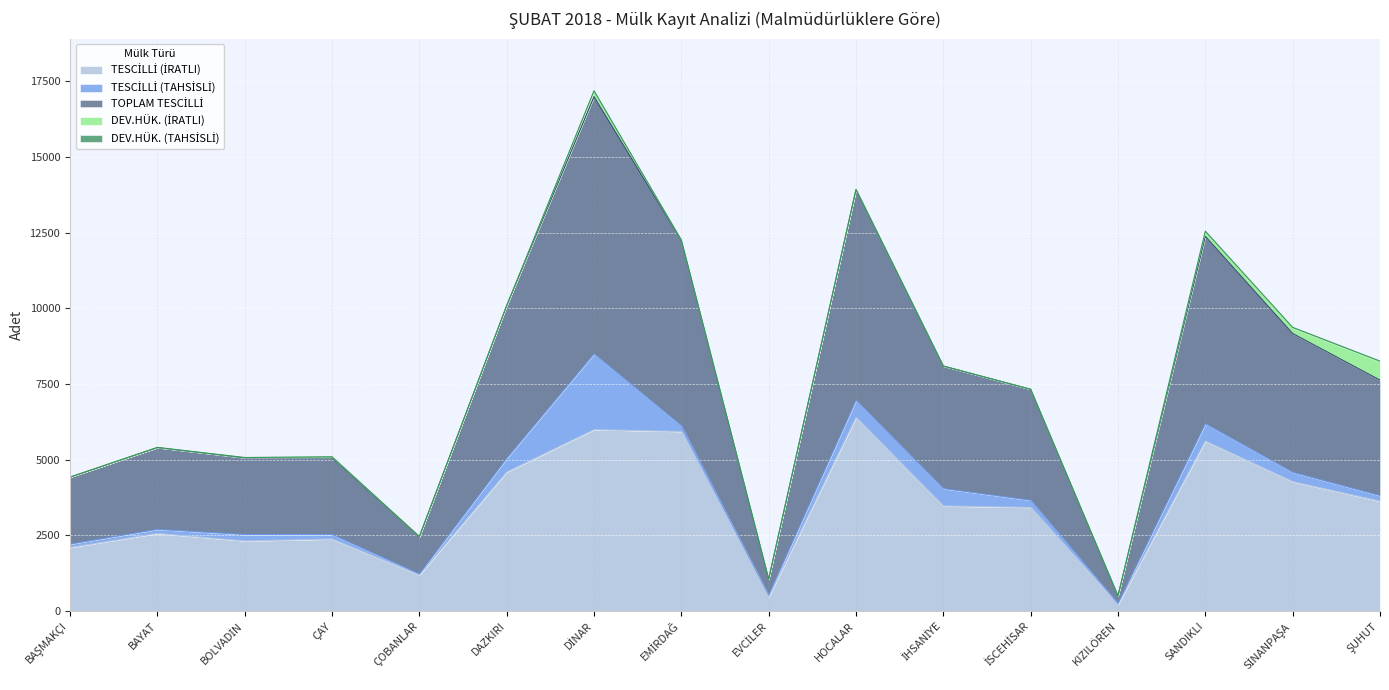

True or false: TOPLAM TESCİLLİ has more than 2 points higher than both neighbors.

True